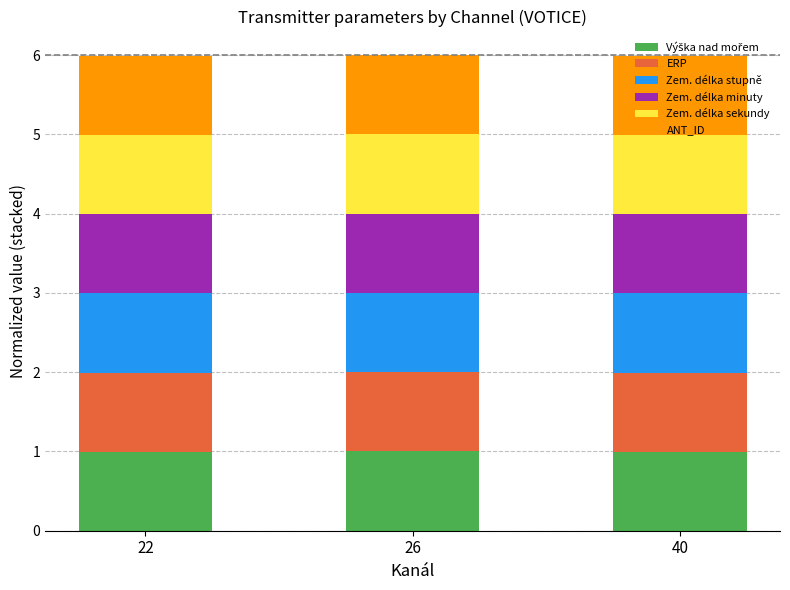

What is the total value across all series at 40?

6.0